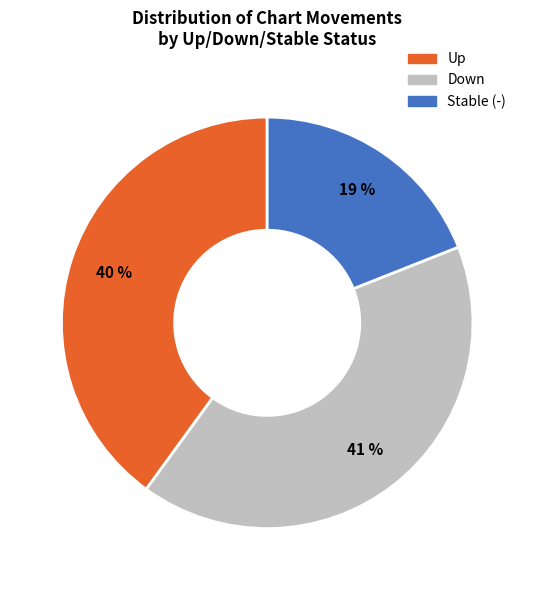

True or false: Up accounts for 49% of the total.

False